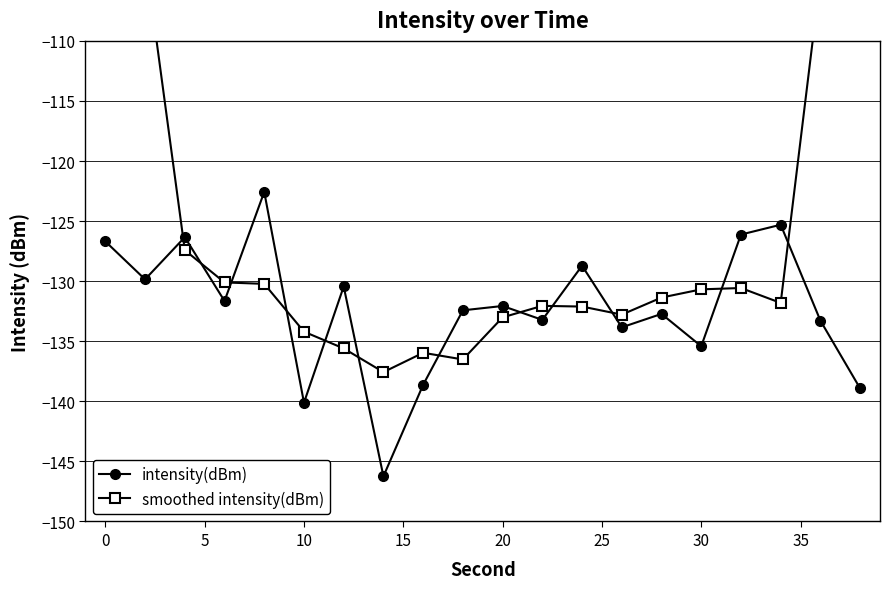

What is the difference between the maximum and minimum values in the smoothed intensity(dBm) series?

61.0